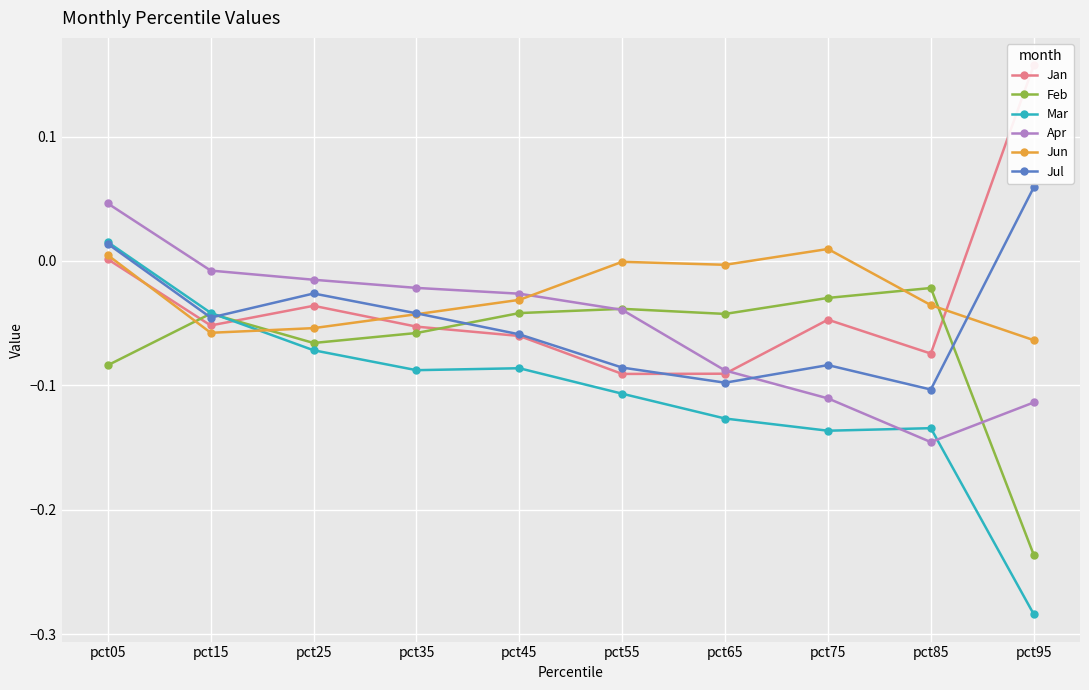

Rank the series by their maximum value, from lowest to highest.

Feb, Jun, Mar, Apr, Jul, Jan